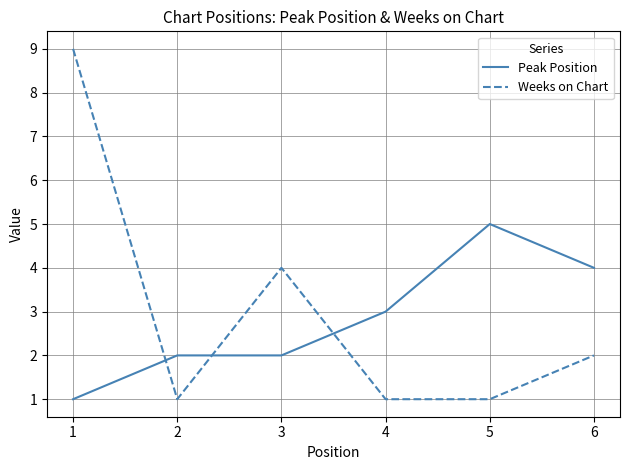

How many interior local peaks does the Weeks on Chart series have?

1